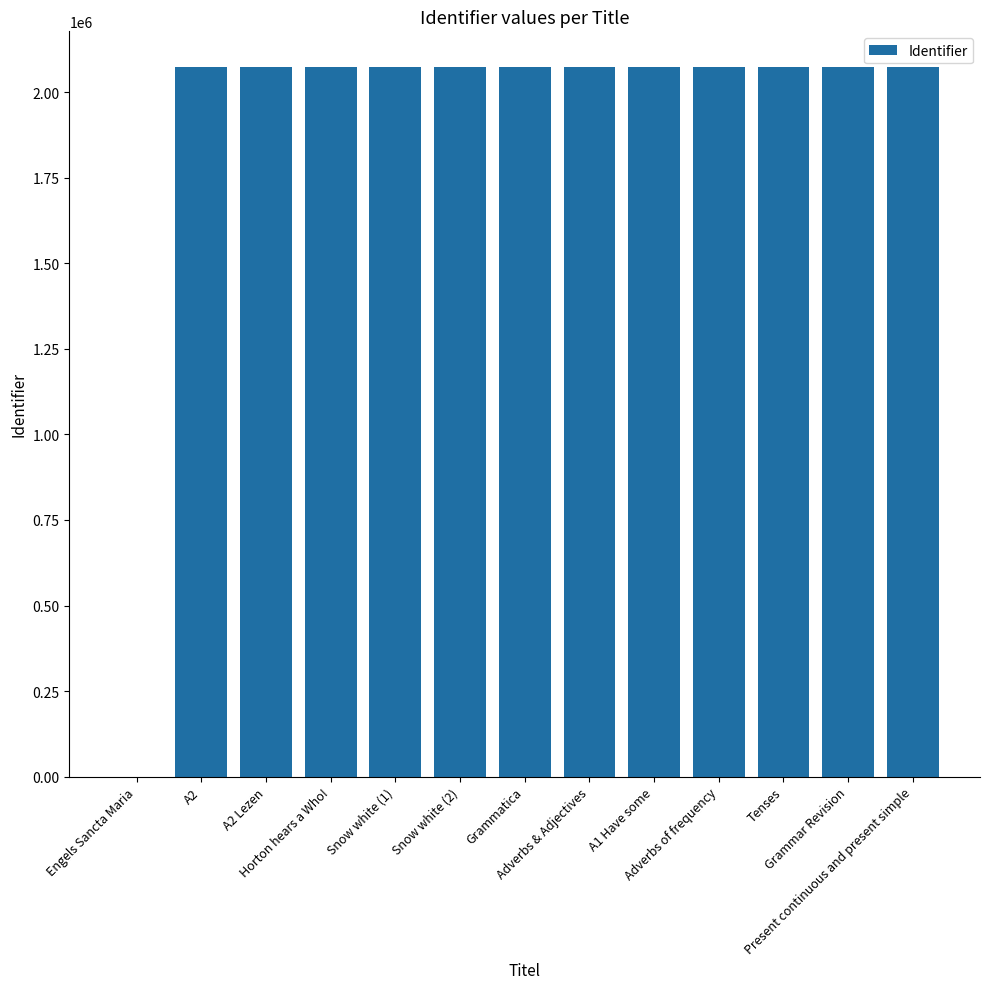

What is the change in value from Horton hears a Who! to Snow white (1)?

+283